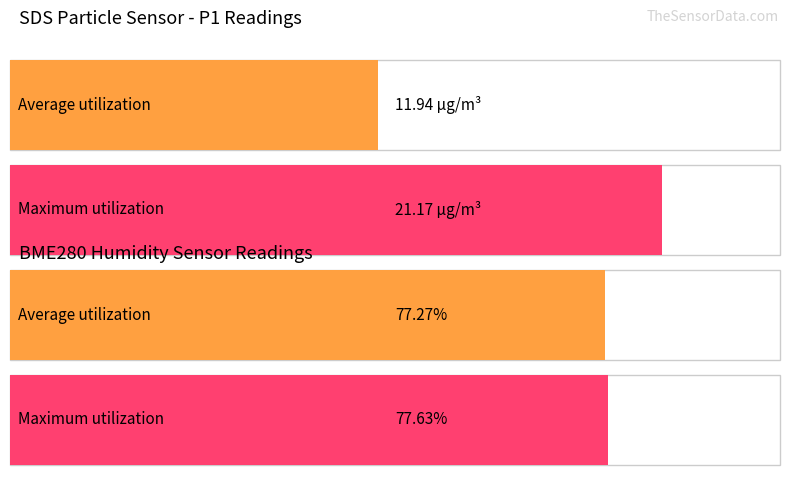

What is the approximate value of BME280_humidity at 3?

77.0